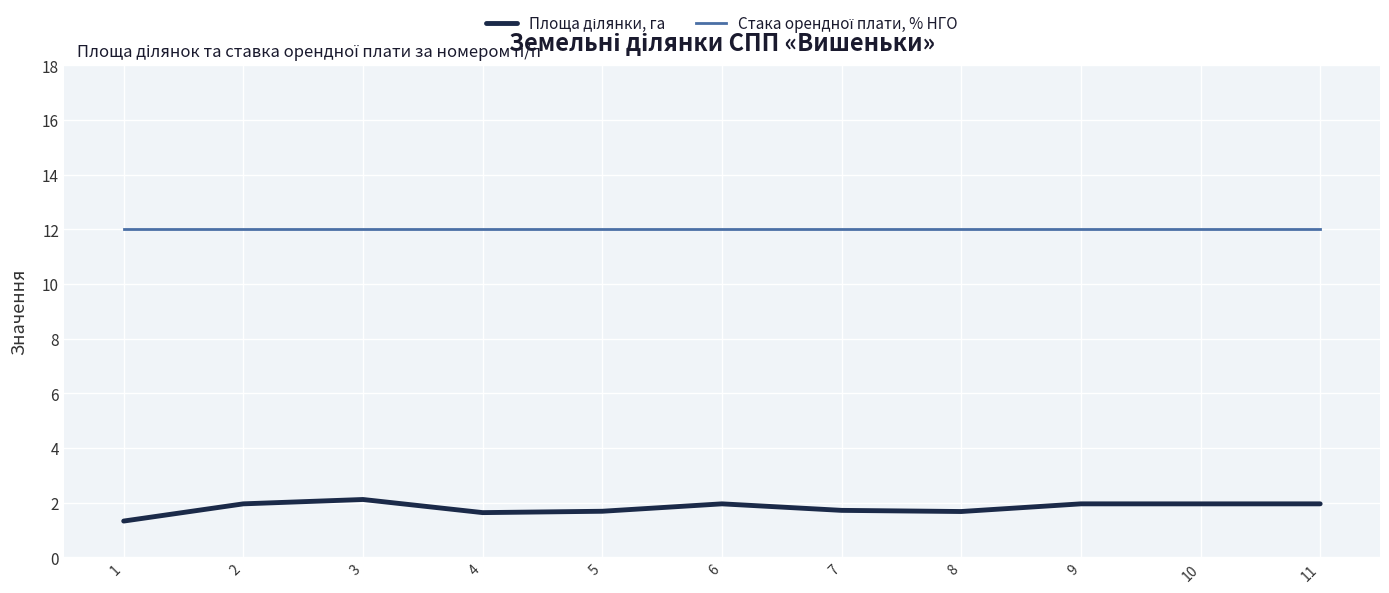

What is the maximum value shown in the chart?

12.0